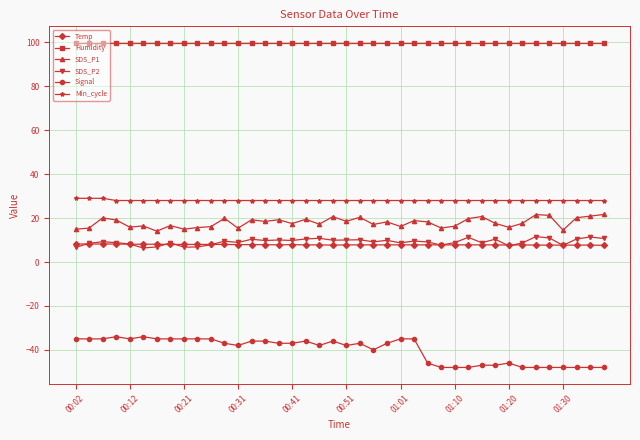

List the series in order of their peak value, lowest first.

Signal, Temp, SDS_P2, SDS_P1, Min_cycle, Humidity